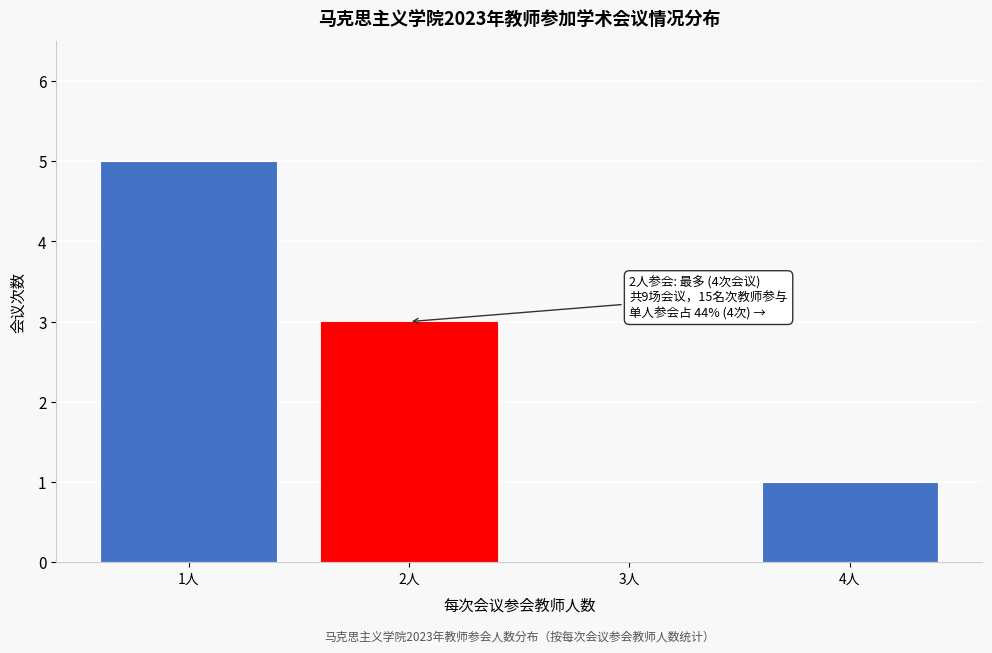

Reading left to right, list all the values displayed in this chart.

1人=5	2人=3	3人=0	4人=1